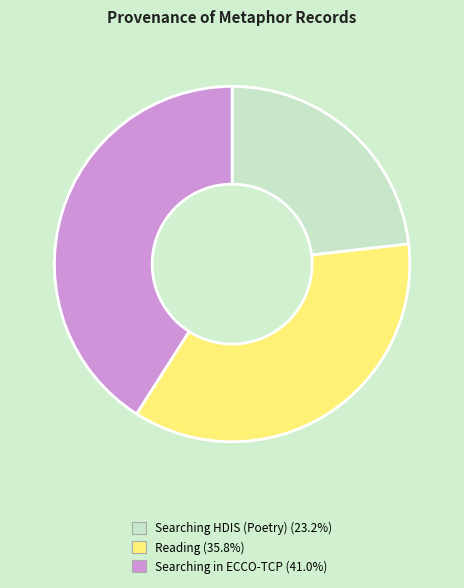

Between Reading and Searching HDIS (Poetry), which is larger?

Reading